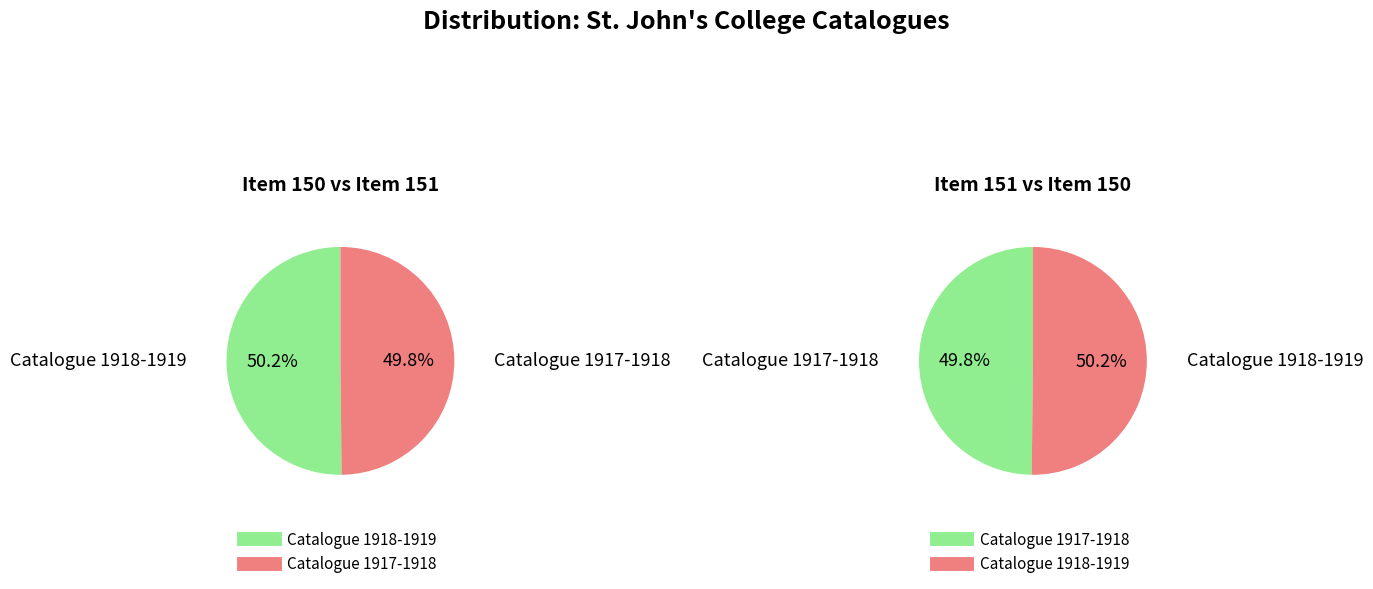

Combined, do Catalogue 1918-1919 and Catalogue 1917-1918 account for over 50%?

Yes